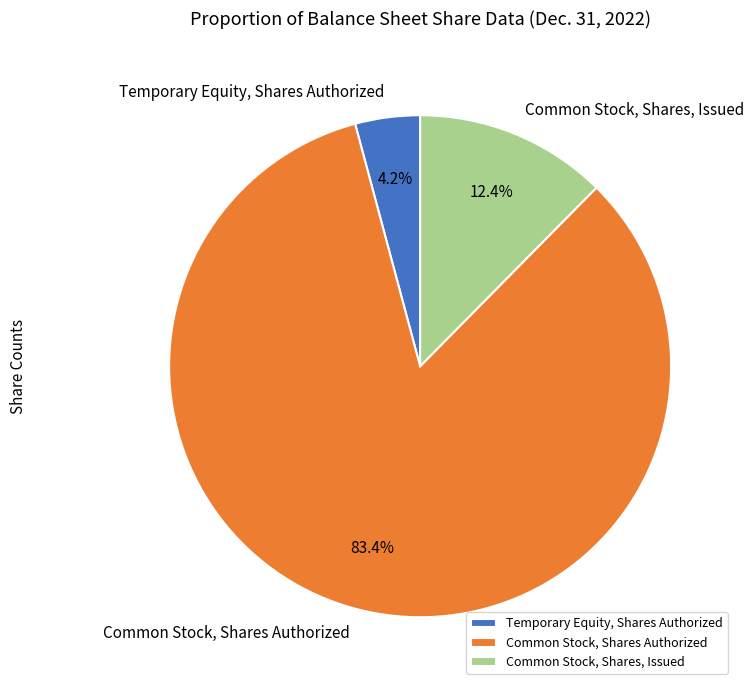

How many slices are in this pie chart?

3